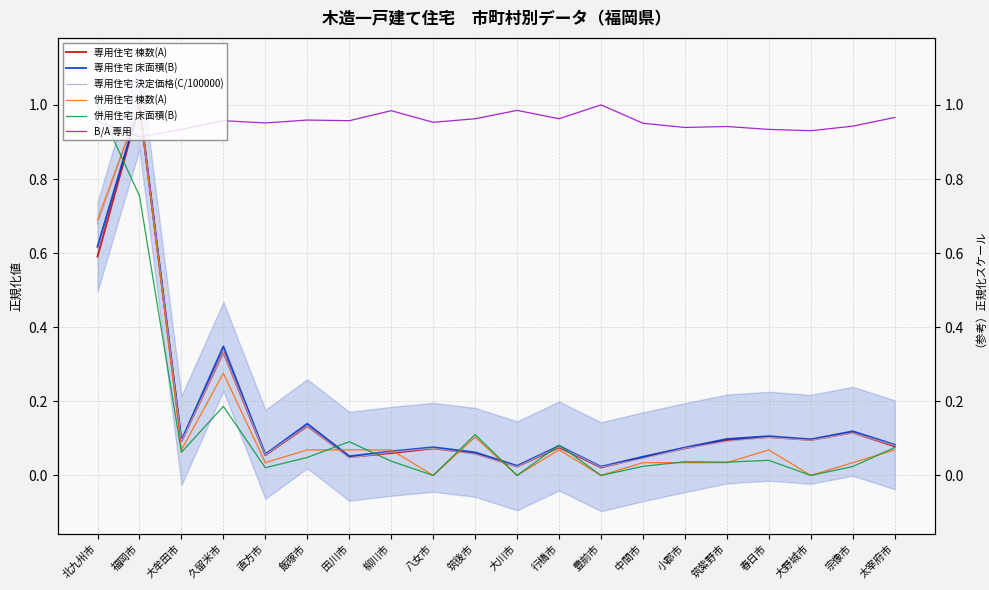

Which label corresponds to the largest value in the chart?

福岡市